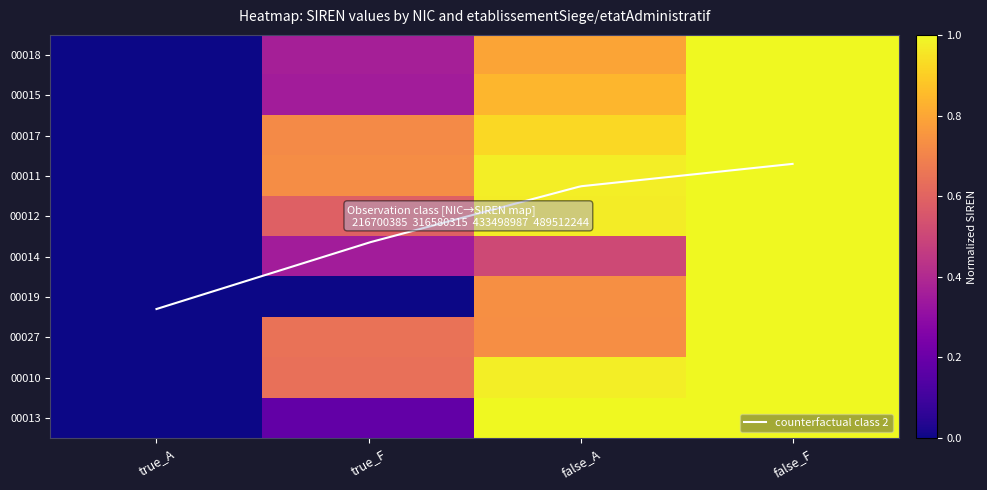

At which category is the sum across all series the highest?

false_F